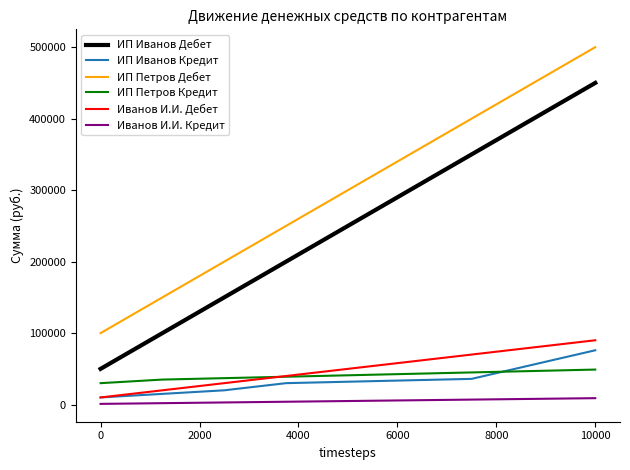

True or false: Иванов И.И. Дебет and ИП Петров Дебет cross at least once.

False